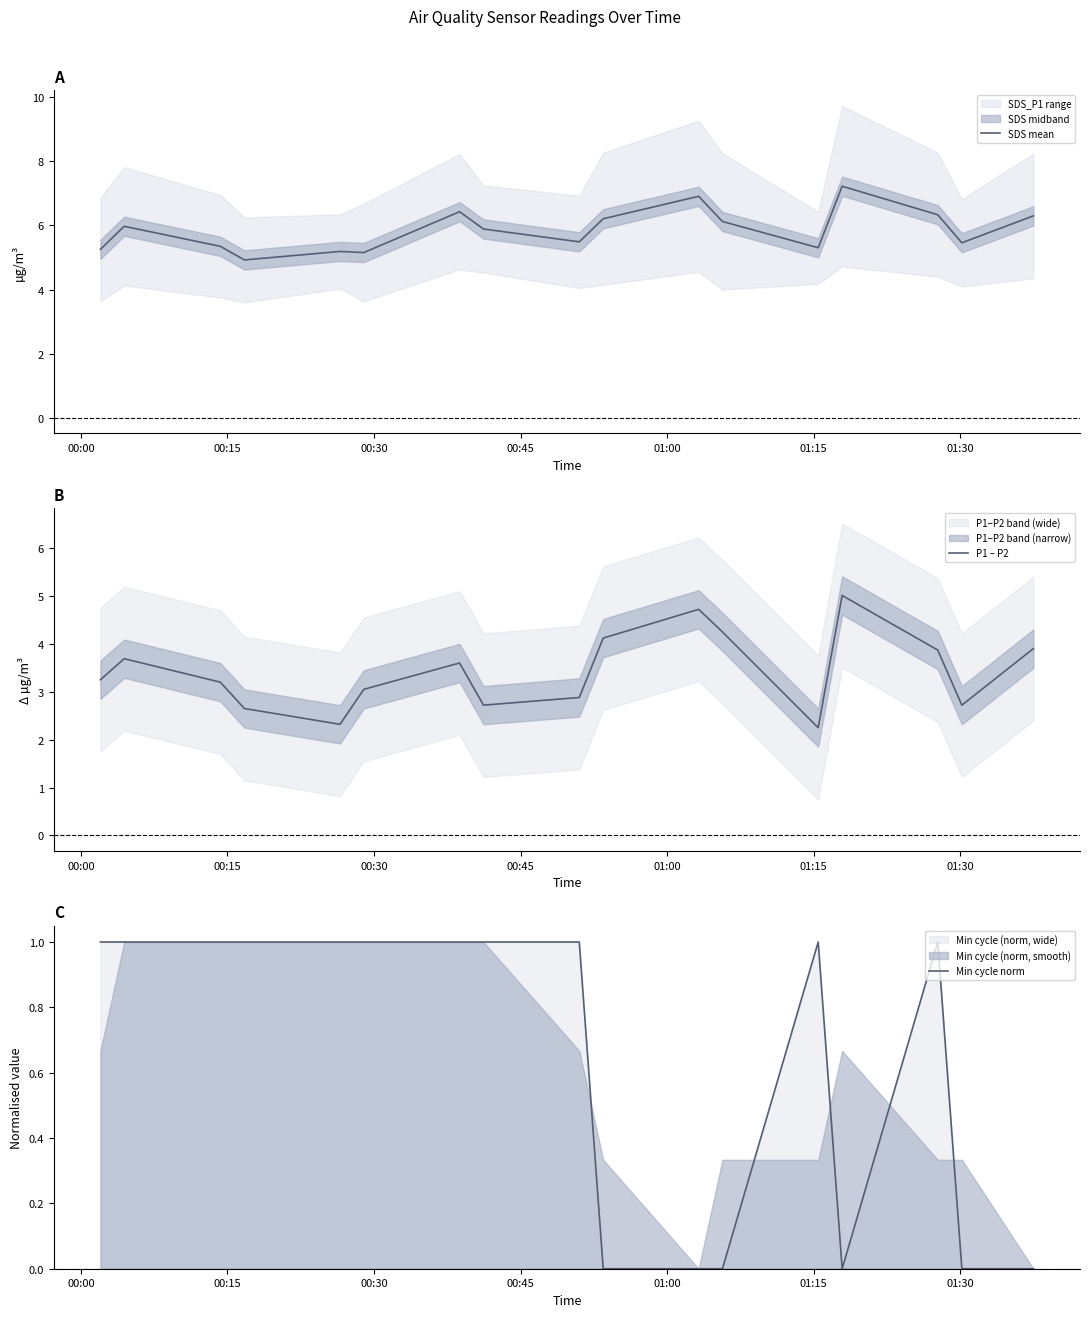

True or false: SDS mean and Min cycle norm cross at least once.

False